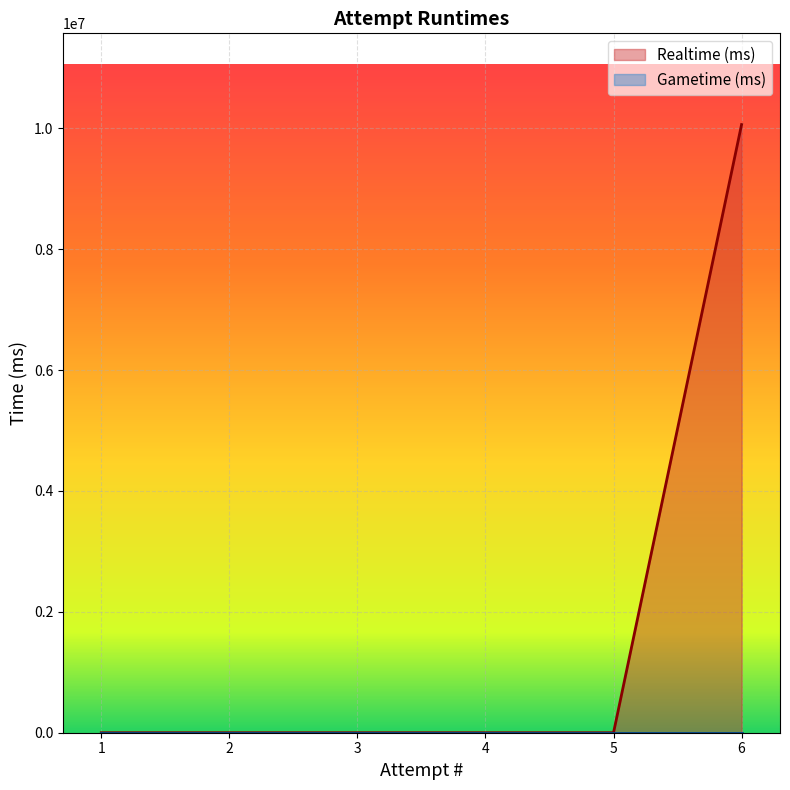

How many categories are shown in the chart?

6